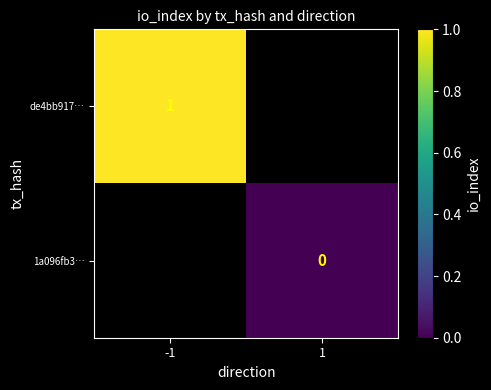

Between 1 and -1, which is larger?

-1